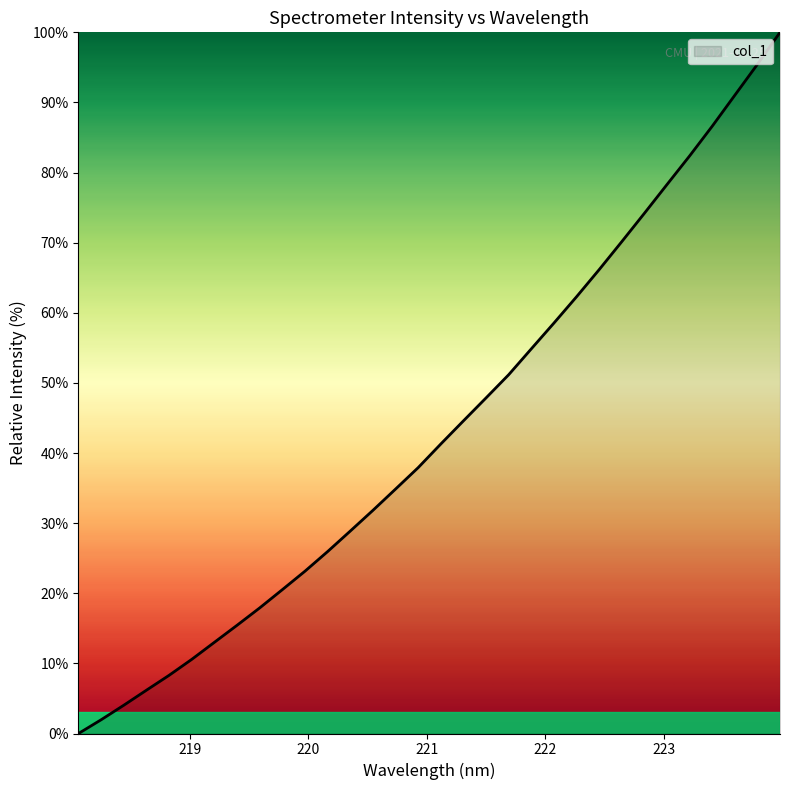

True or false: there are more than 0 points higher than both neighbors.

False